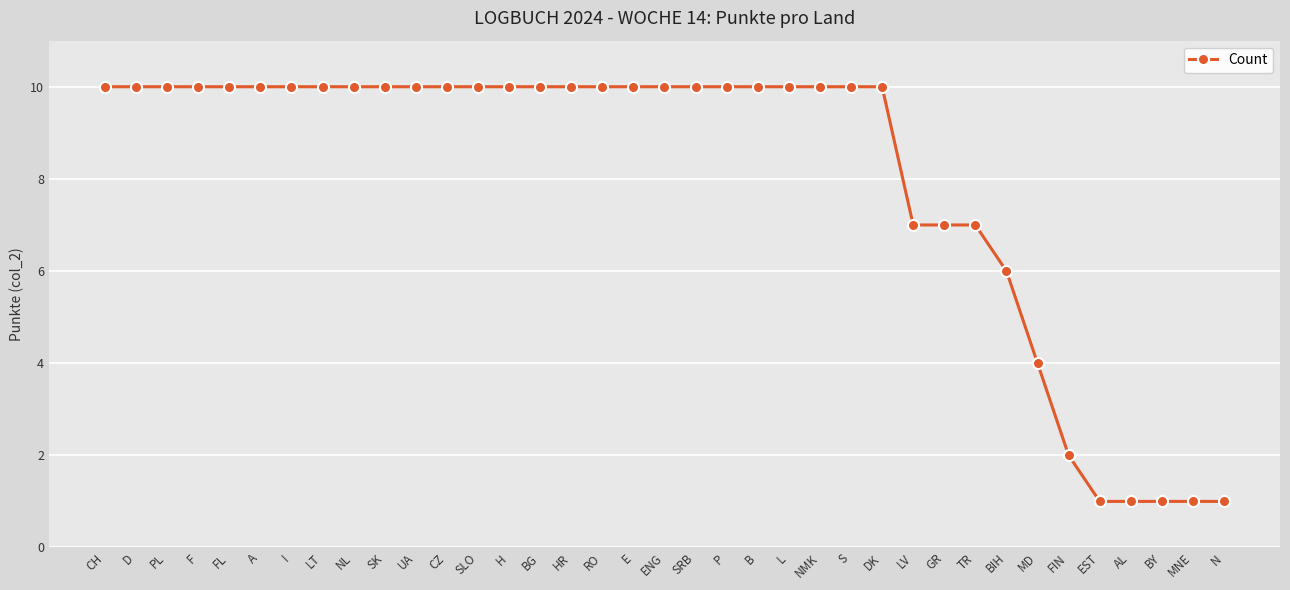

What position from the right is L?

15